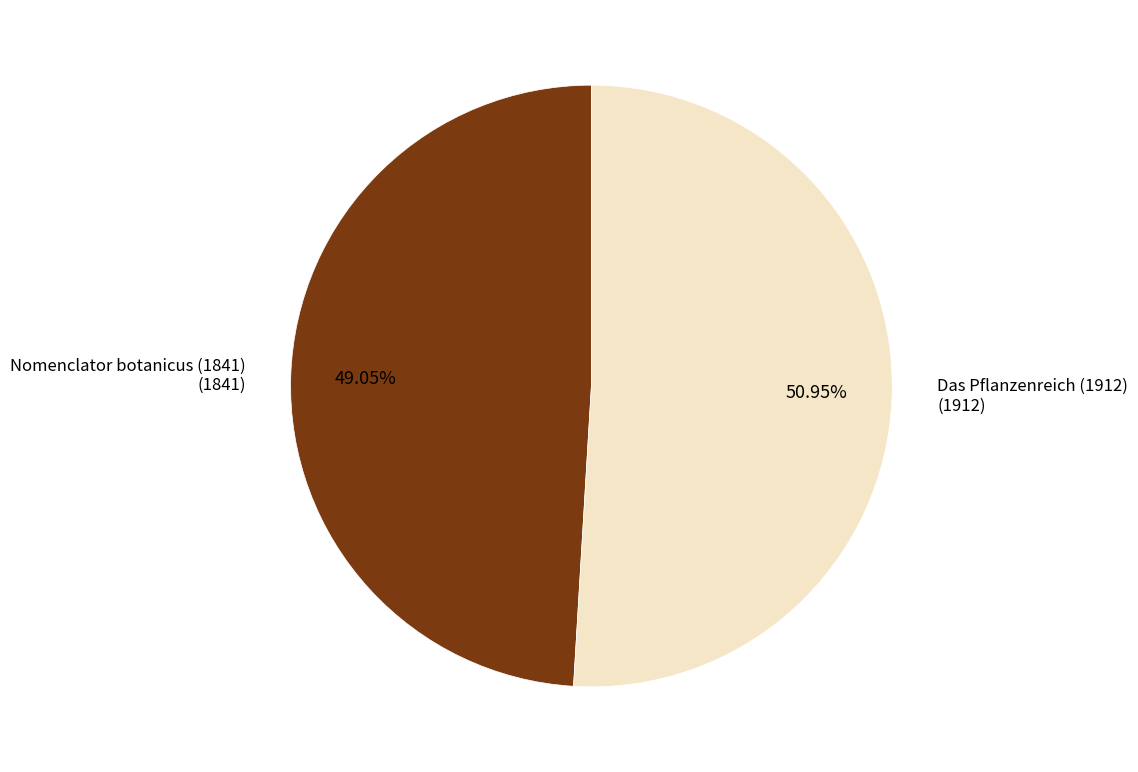

Does any single category account for the majority?

Yes